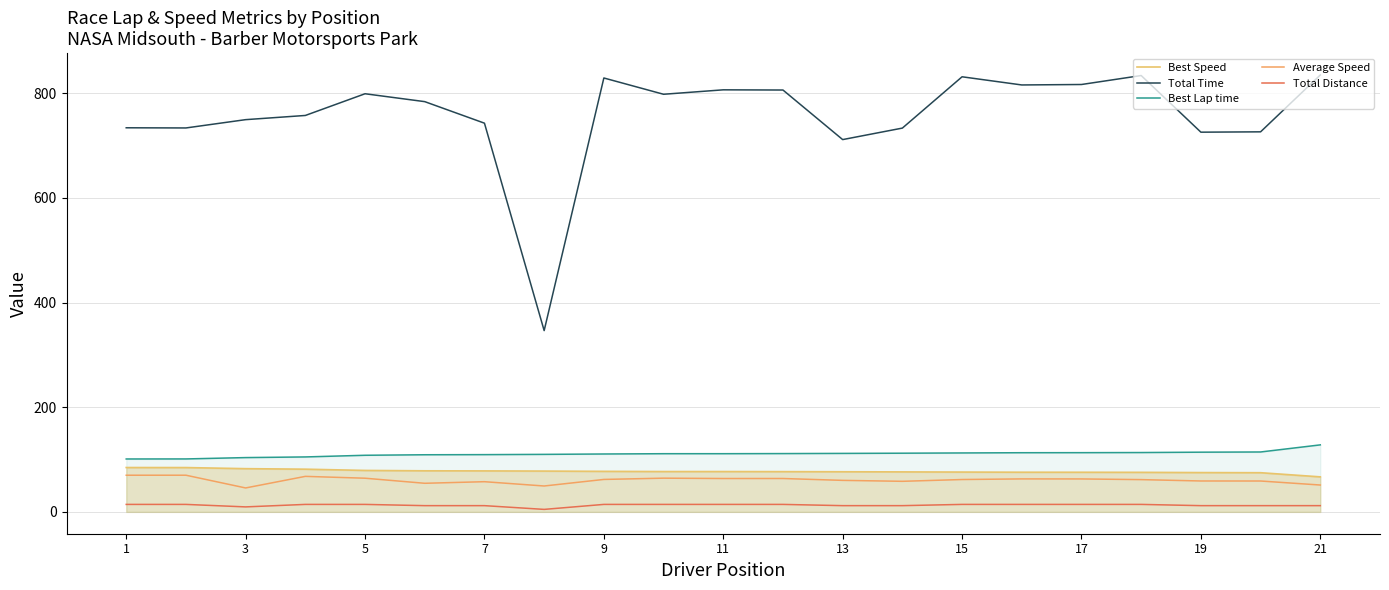

Which has a higher value, 14 or 11?

11